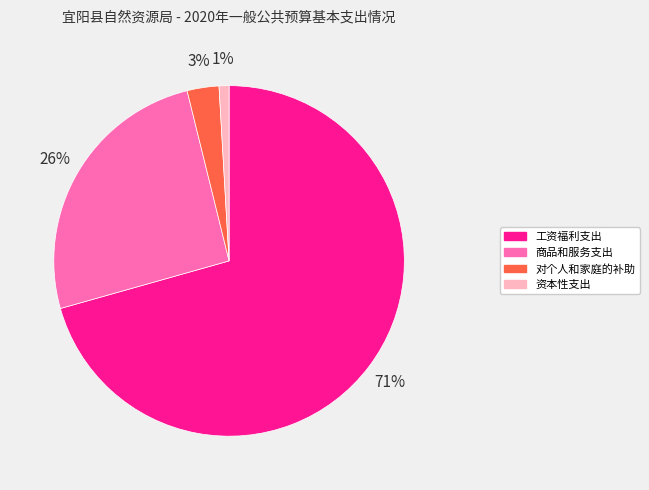

To the nearest percent, what portion does 商品和服务支出 represent?

26%